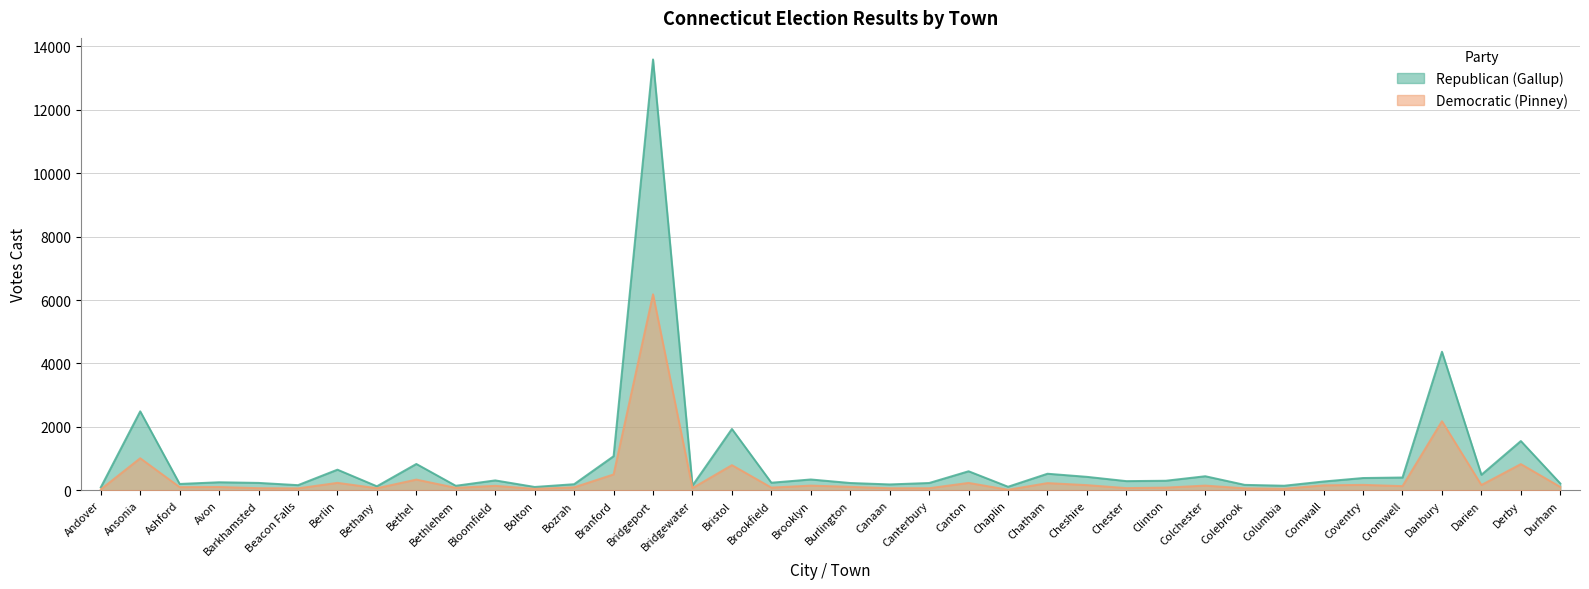

At which category is the sum across all series the highest?

Bridgeport